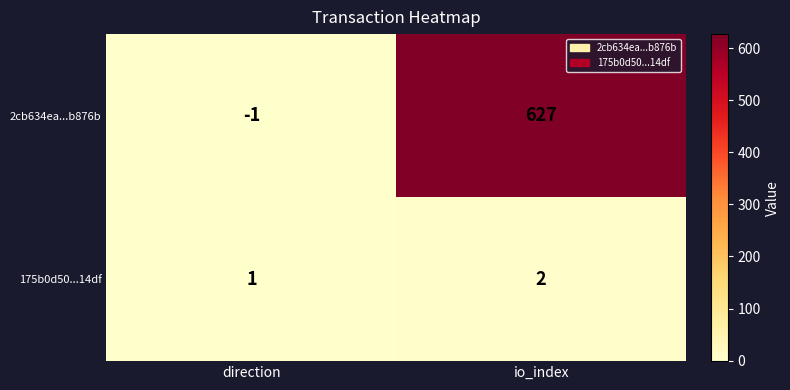

Which category has the highest value in the 175b0d50...14df series?

io_index